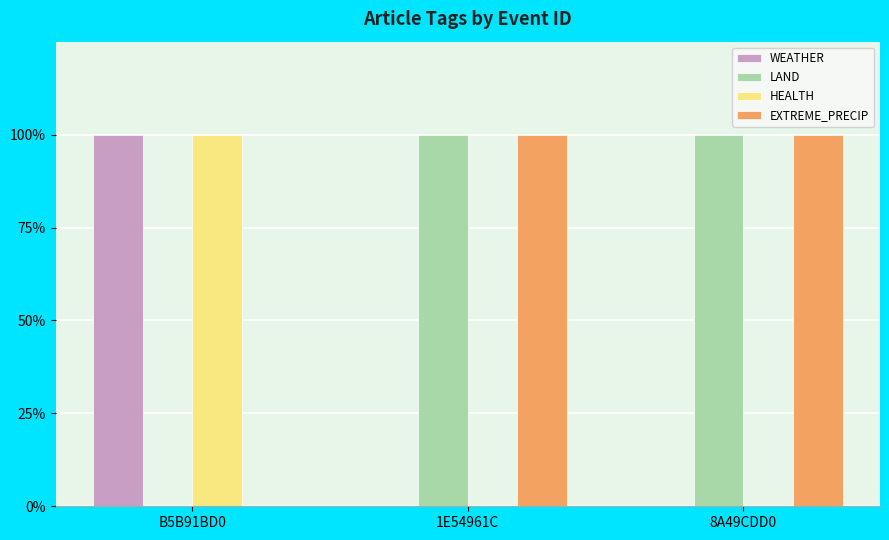

Is the value of EXTREME_PRECIP at 8A49CDD0 greater than the value of HEALTH at 8A49CDD0?

Yes